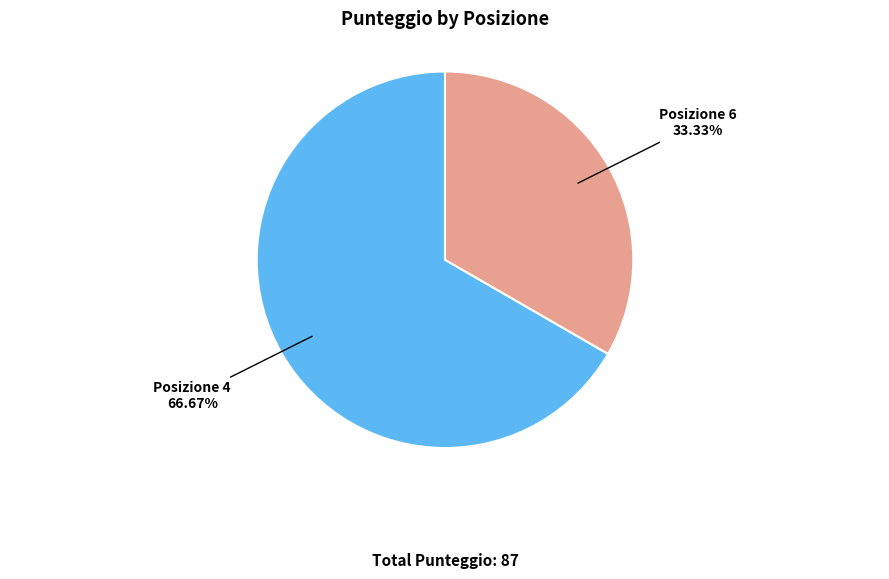

Rank the categories by value from highest to lowest.

Posizione 4, Posizione 6